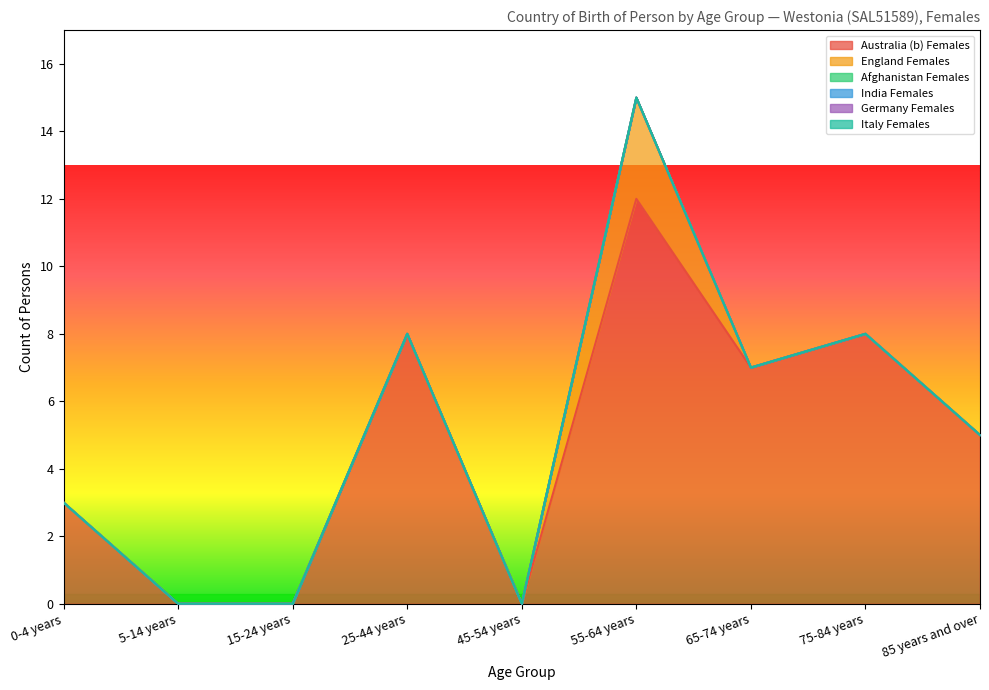

Is the value of Italy Females at 25-44 years greater than the value of Afghanistan Females at 55-64 years?

No